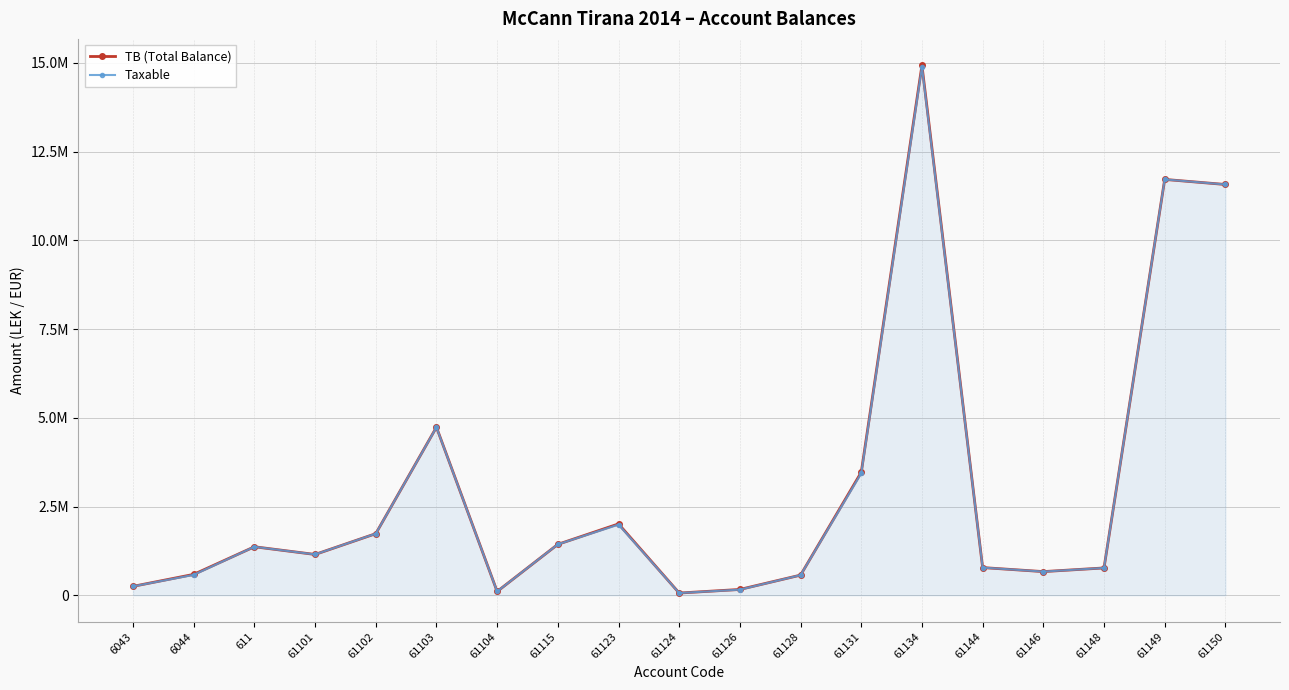

What are all the series names shown in the legend?

TB (Total Balance), Taxable